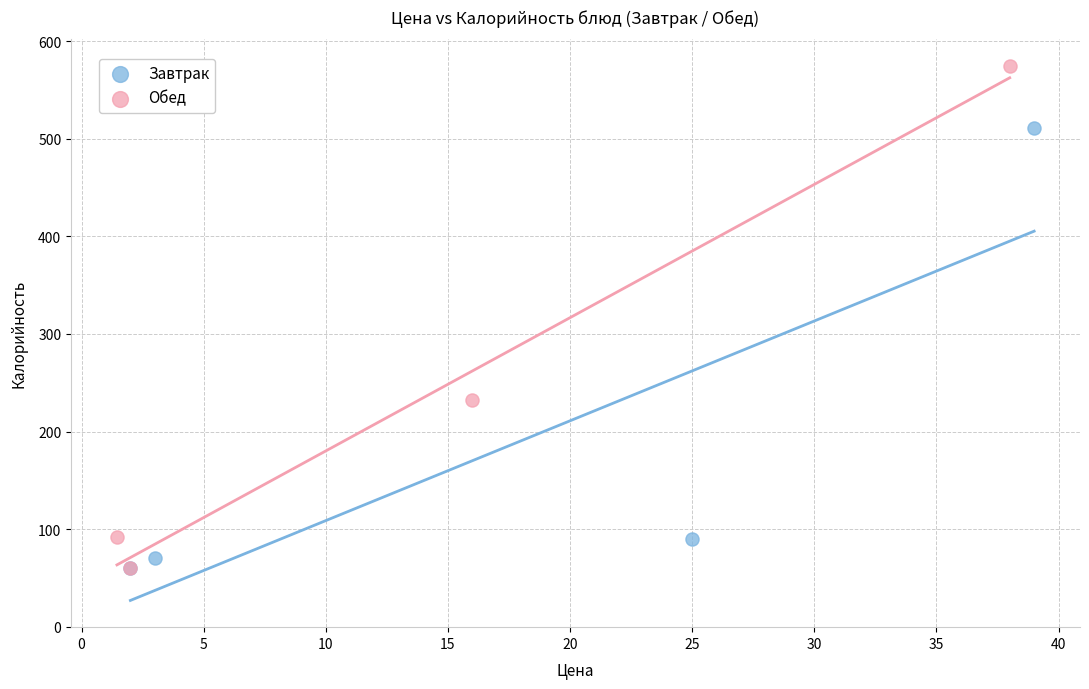

Which series contains the highest Y value?

Обед